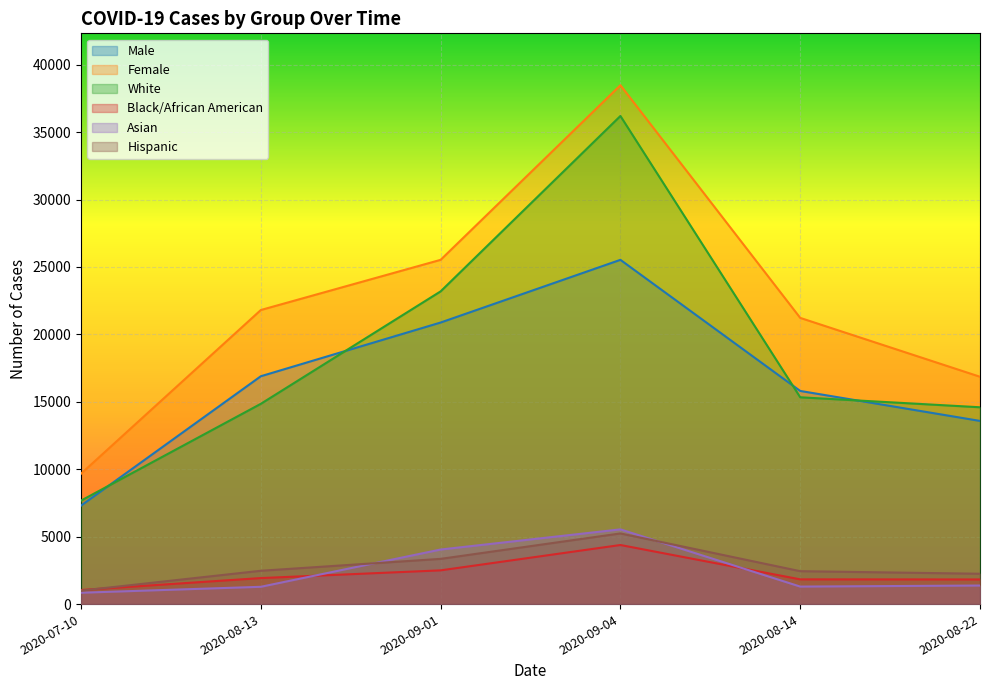

What is the label of the 1st point from the right?

2020-08-22